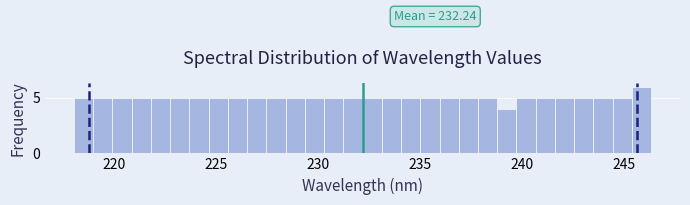

Read against the x-axis, roughly where is the centre of the tallest bar?

246.0